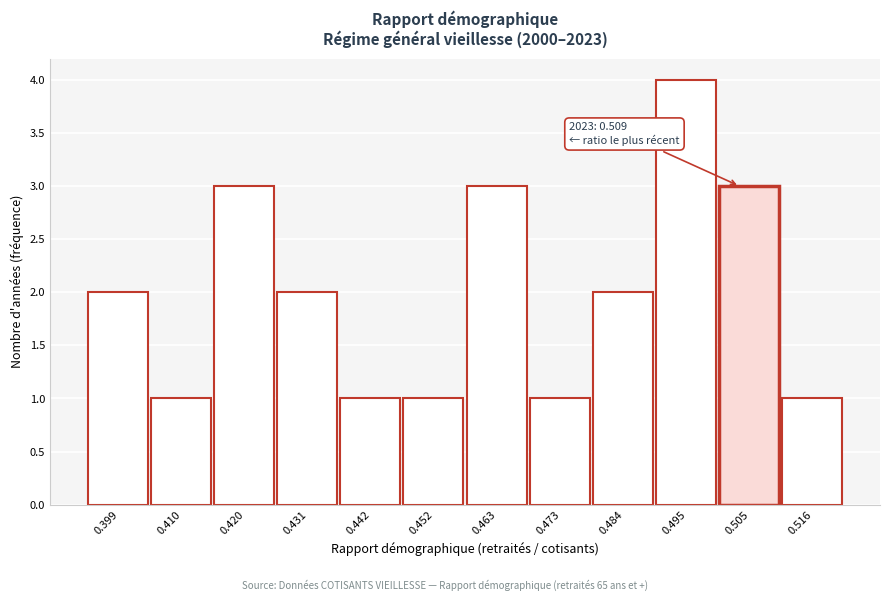

Reading left to right, transcribe all the data shown in this chart.

2	1	3	2	1	1	3	1	2	4	3	1